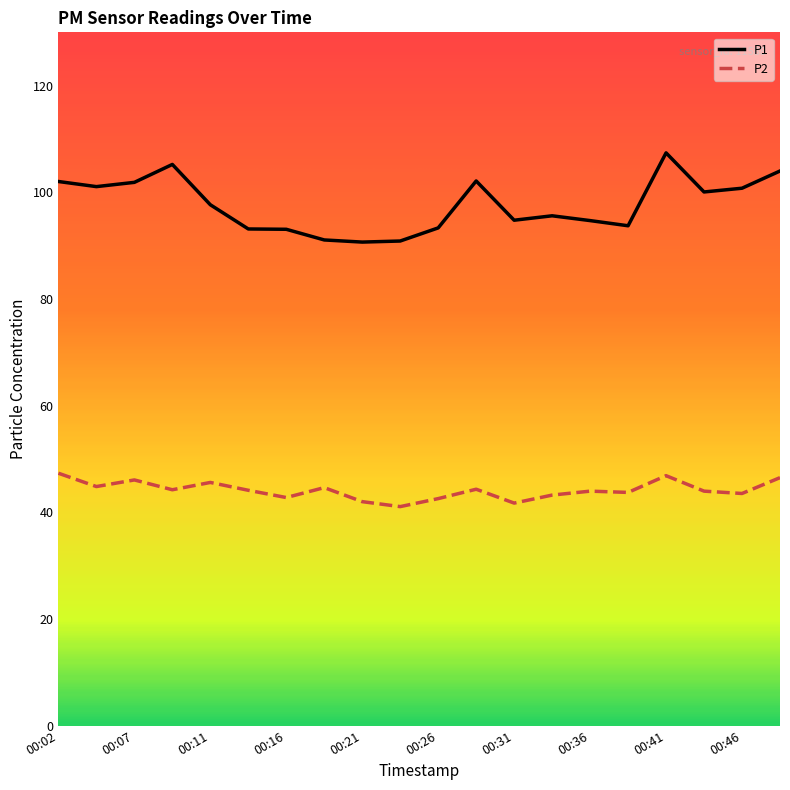

Which series has the largest total across all categories?

P1